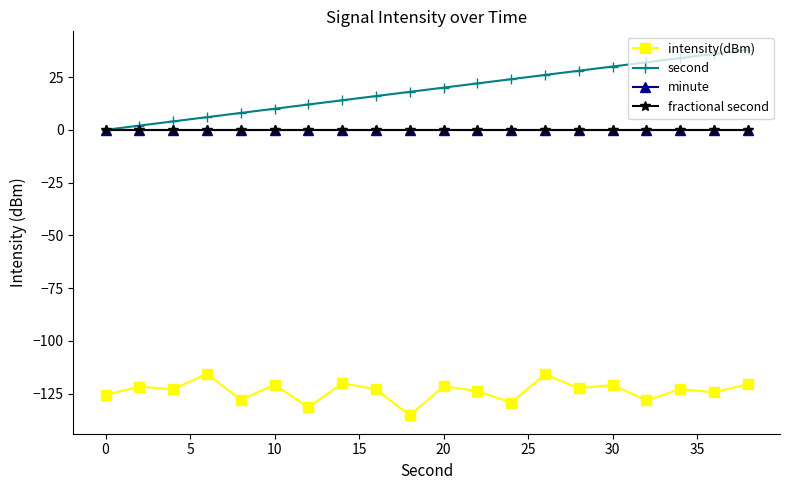

Is this an area chart (filled region under the line)?

No